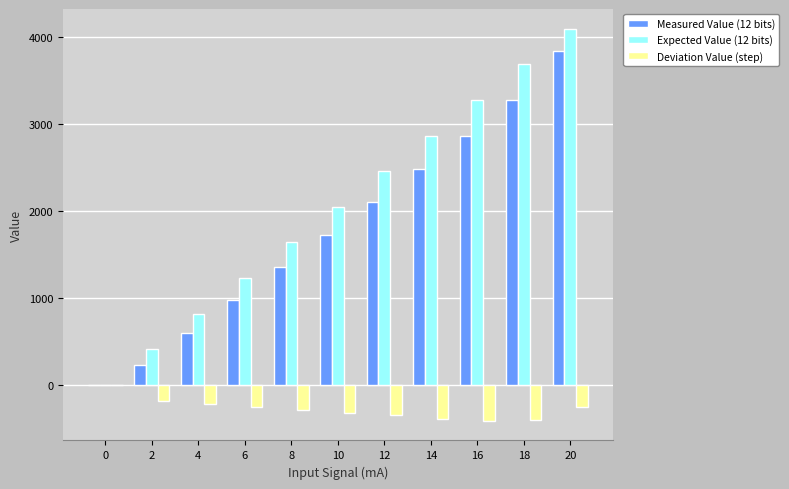

What is the spread (max minus min) of values at 16?

3689